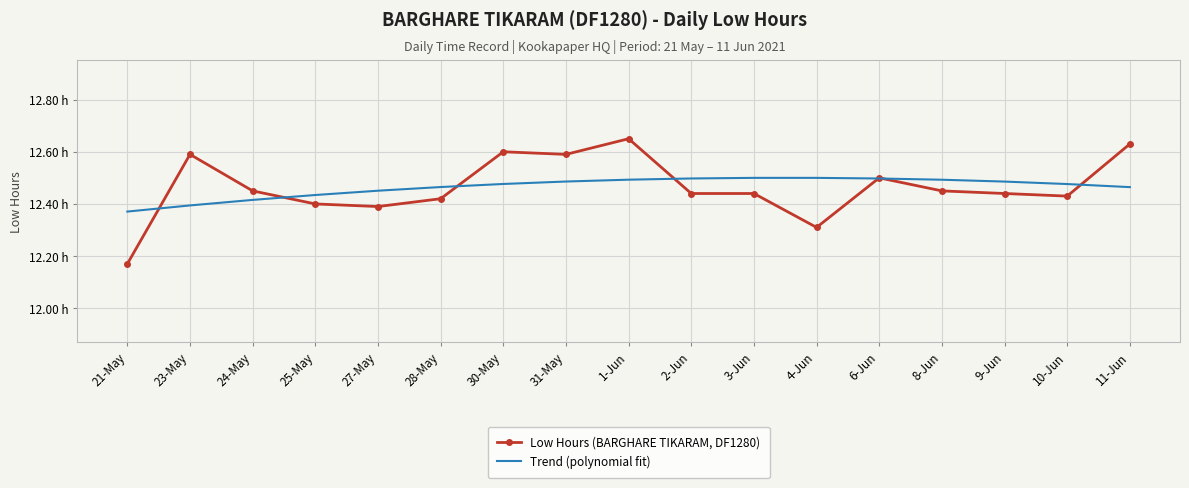

What is the total value across all series at 25-May?

24.8